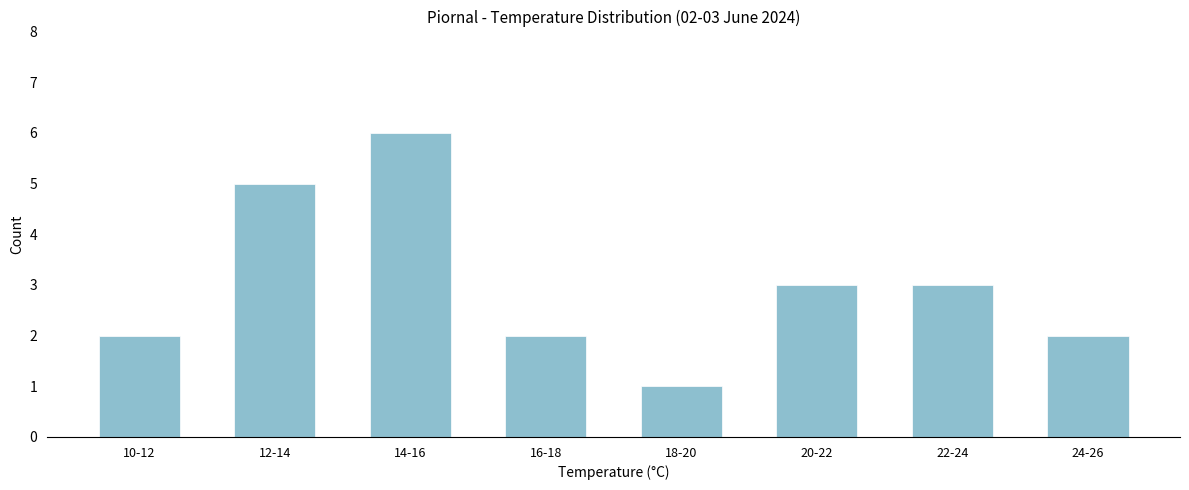

Reading right to left, transcribe all the data shown in this chart.

2	3	3	1	2	6	5	2